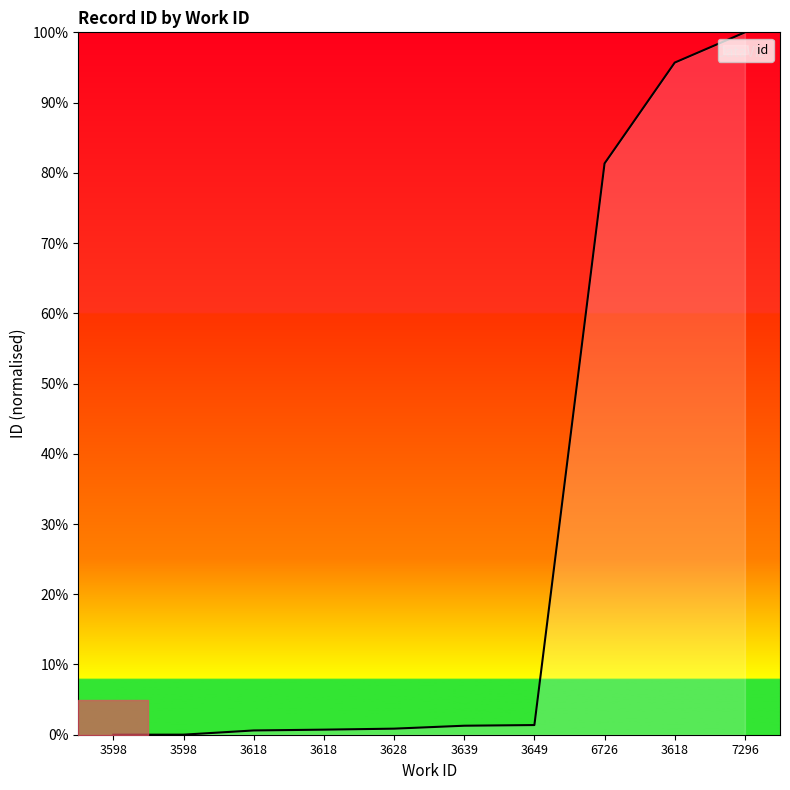

How many lines are shown in the chart?

1